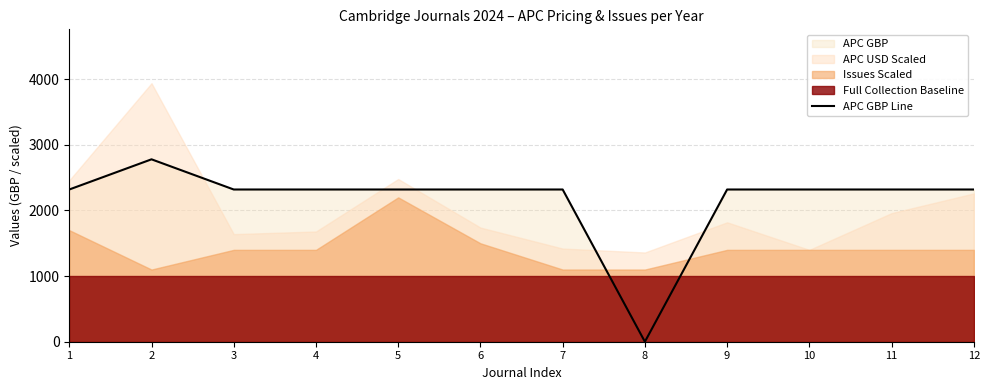

What is the change in value from 2 to 10?

-460